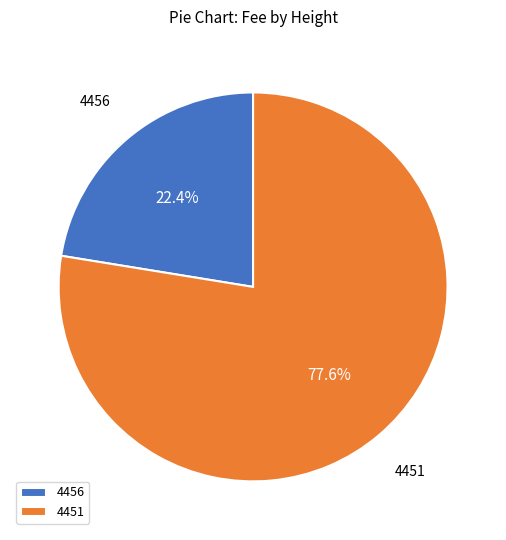

What is the largest slice in the pie chart?

4451